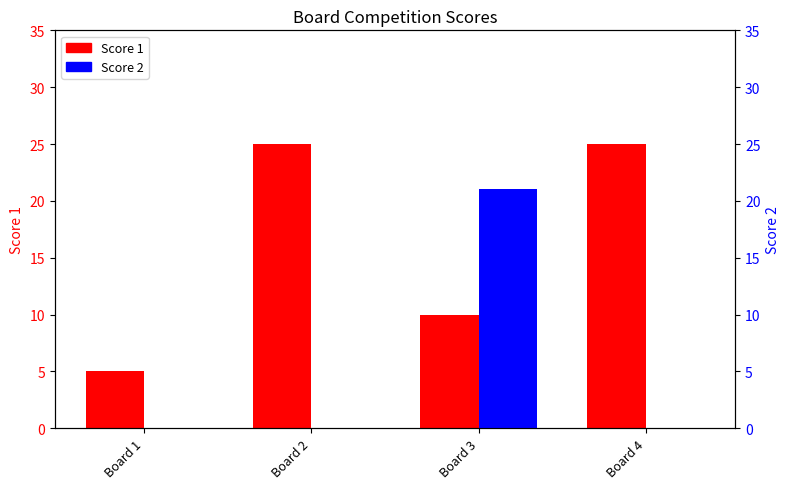

What is the total value across all series at Board 4?

25